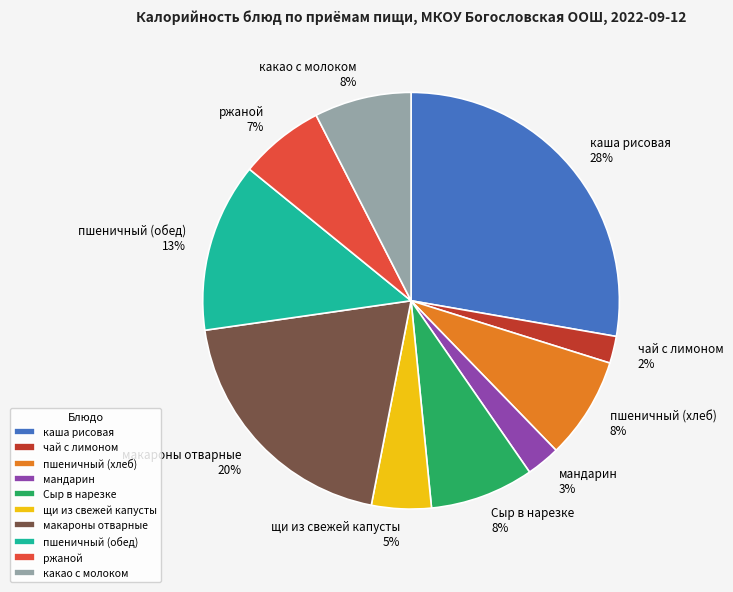

Which category has the biggest portion of the pie?

каша рисовая